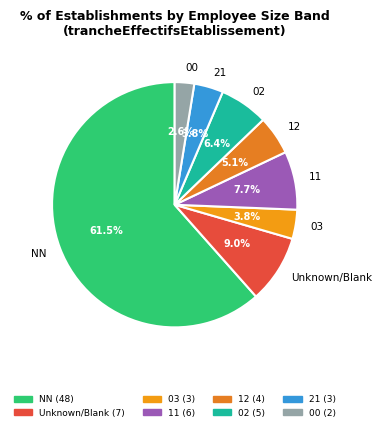

How many segments does this pie chart have?

8